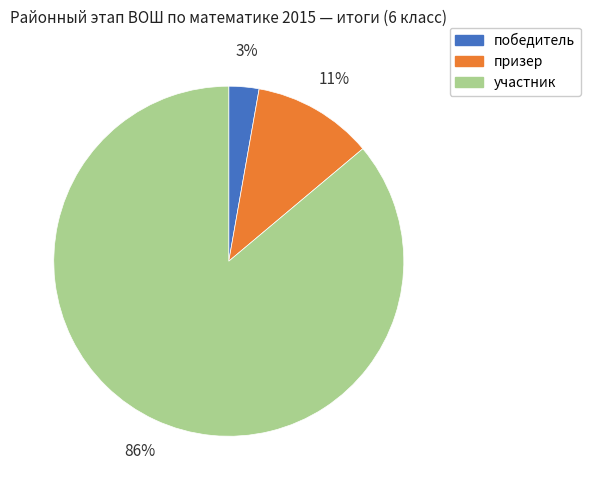

Combined, do победитель and призер account for over 50%?

No